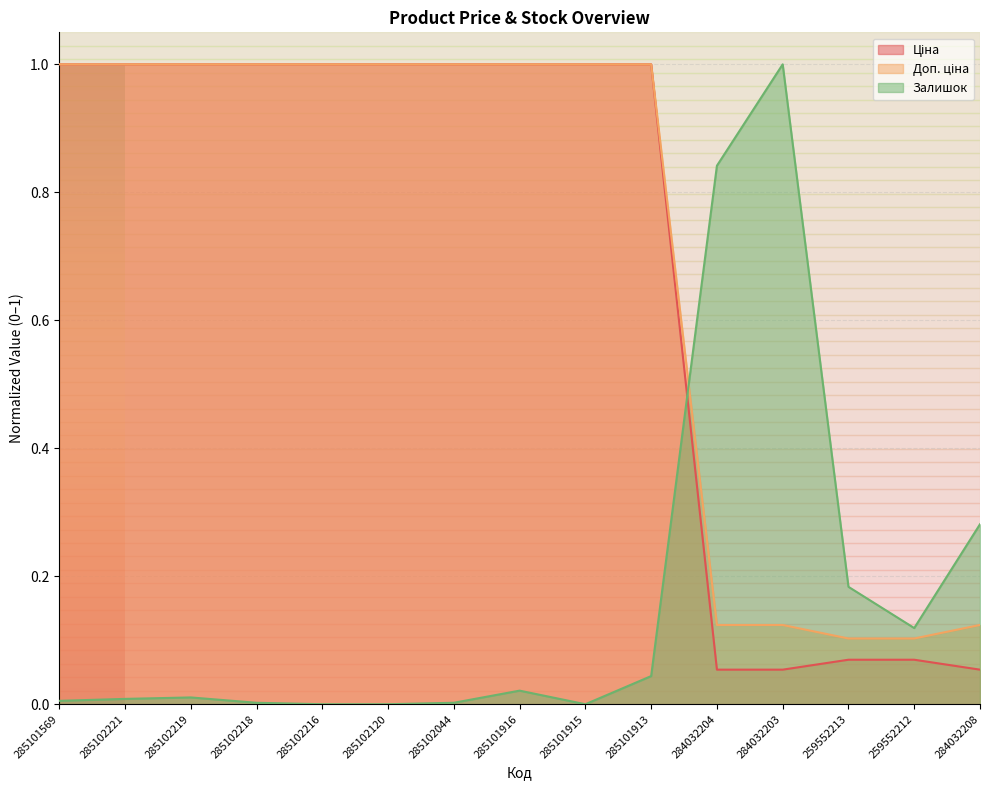

What are all the series names shown in the legend?

Ціна, Доп. ціна, Залишок